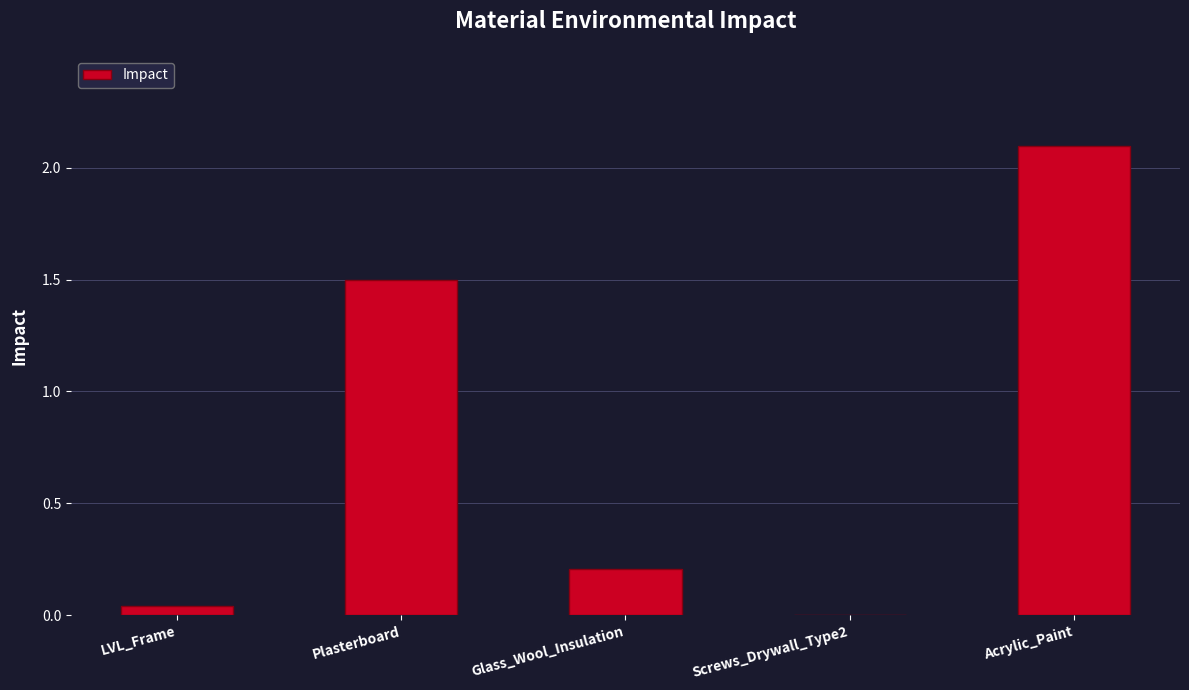

What is the average value?

0.8